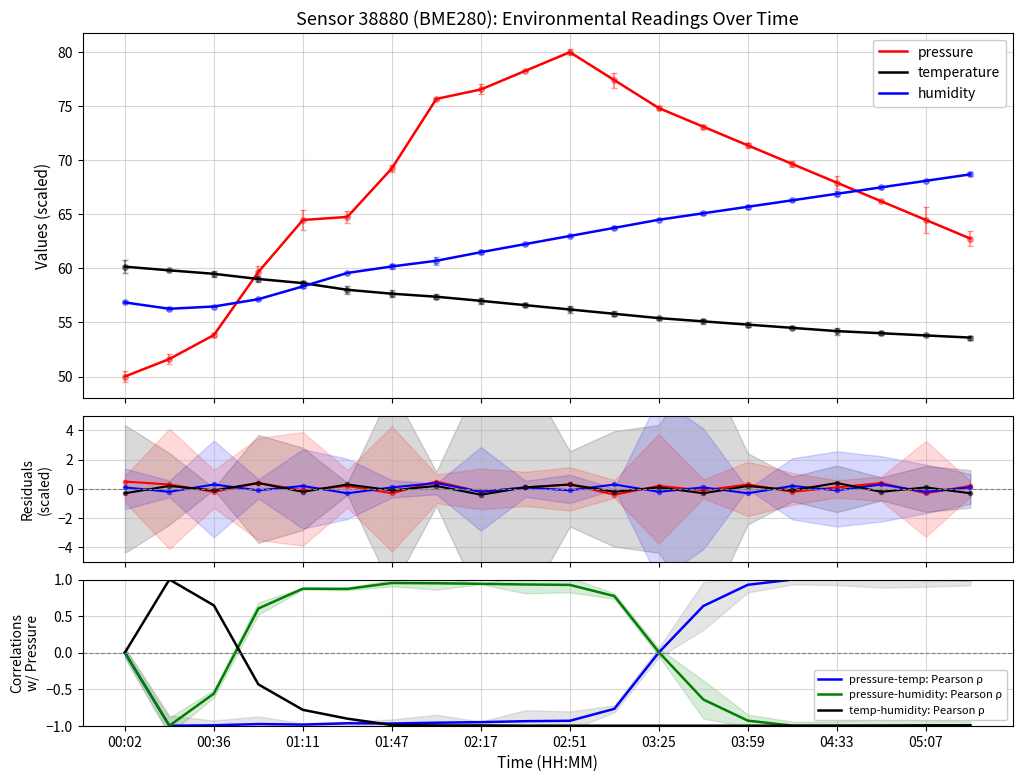

What is the label of the 15th point from the left?

03:59